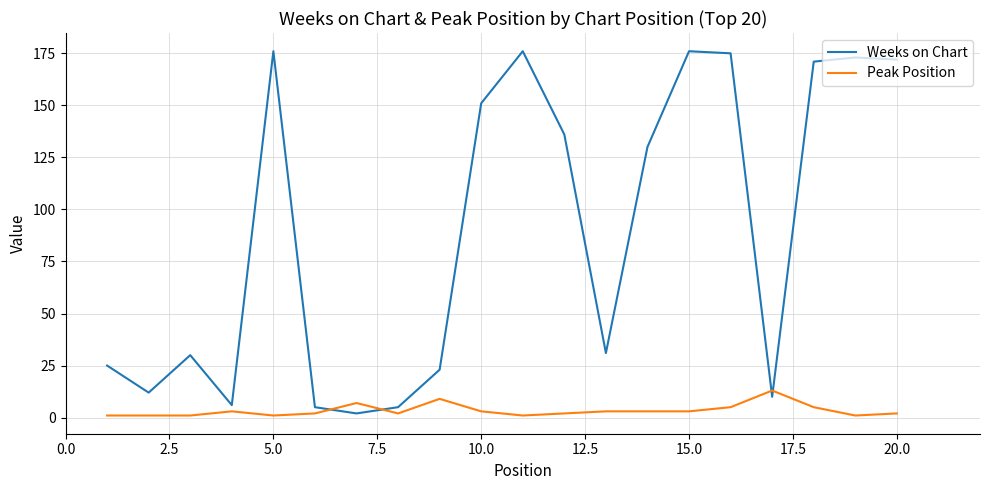

What is the difference between the maximum and minimum values in the Weeks on Chart series?

174